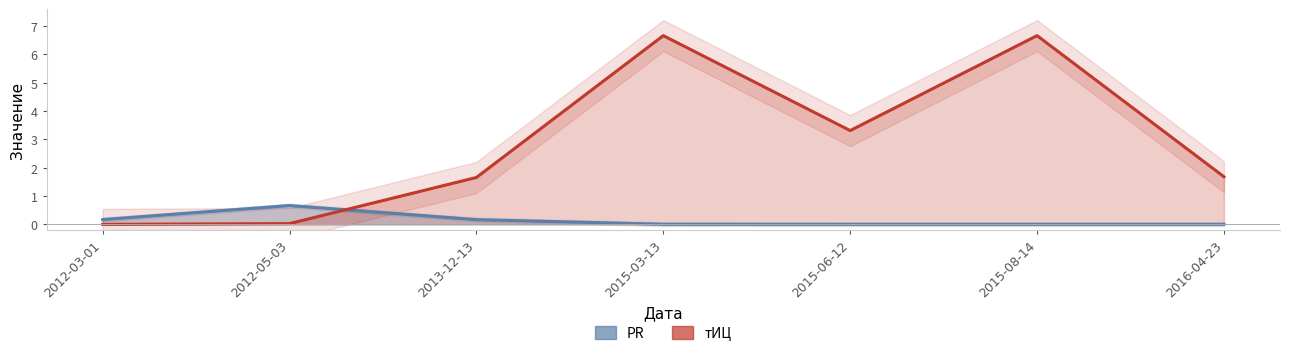

What is the difference between the second highest and second lowest values in the тИЦ series?

10